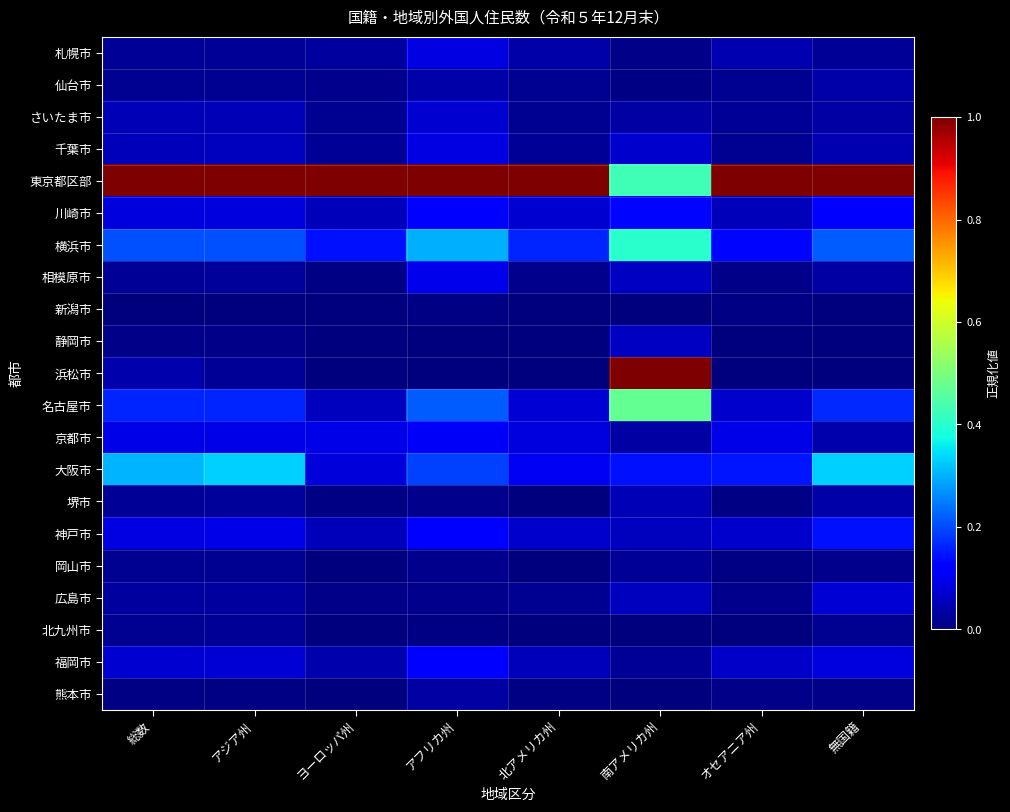

At how many categories does at least one series exceed 0?

8